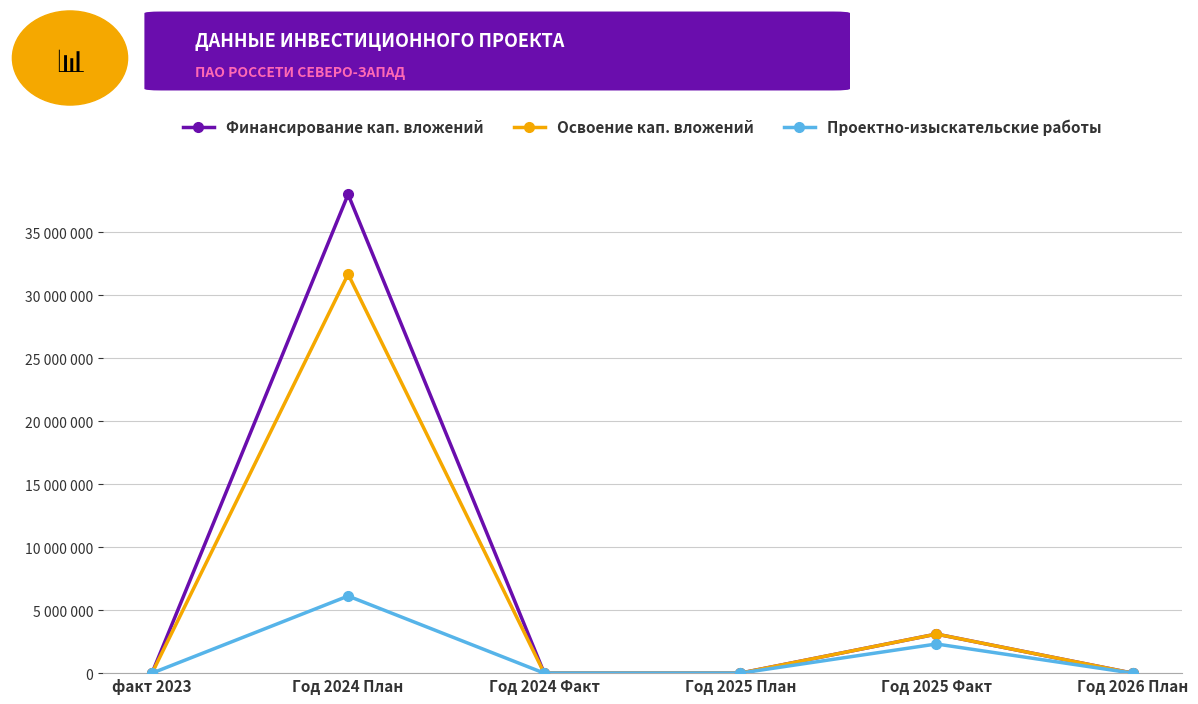

True or false: Освоение кап. вложений and Проектно-изыскательские работы cross at least once.

False